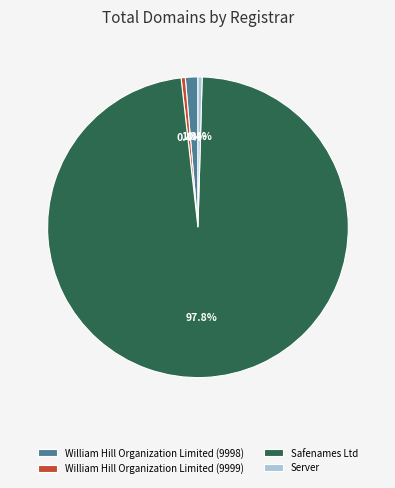

Combined, do William Hill Organization Limited (9999) and Server account for over 50%?

No